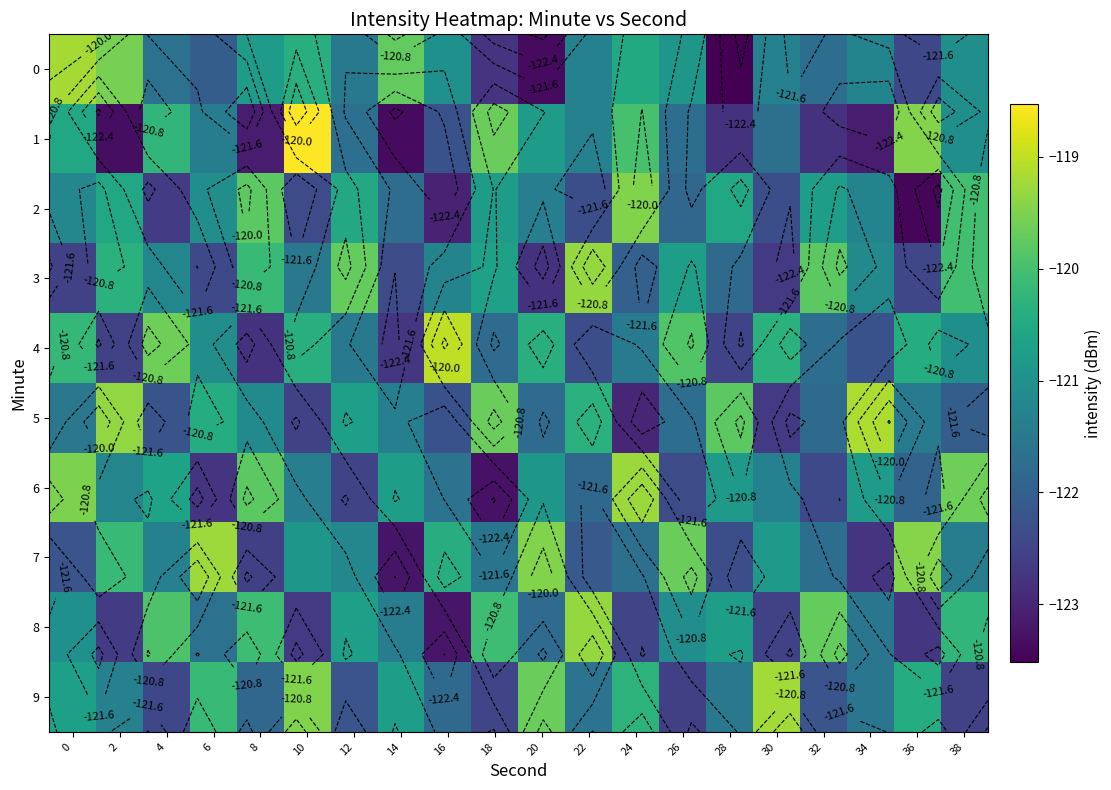

What is the total value across all series at 16?

-1215.9